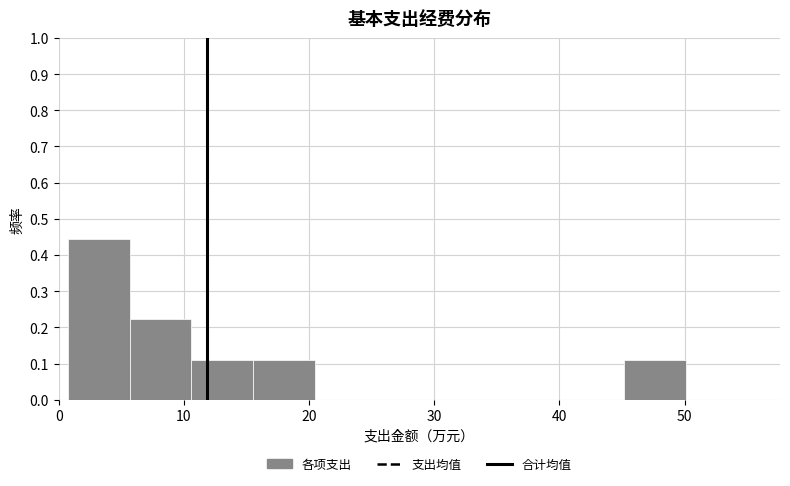

What is the height of the bar covering 16 to 20 on the x-axis? Neither the bar edges nor the heights are printed on the chart, so give them approximately, as read against the axes.

0.11